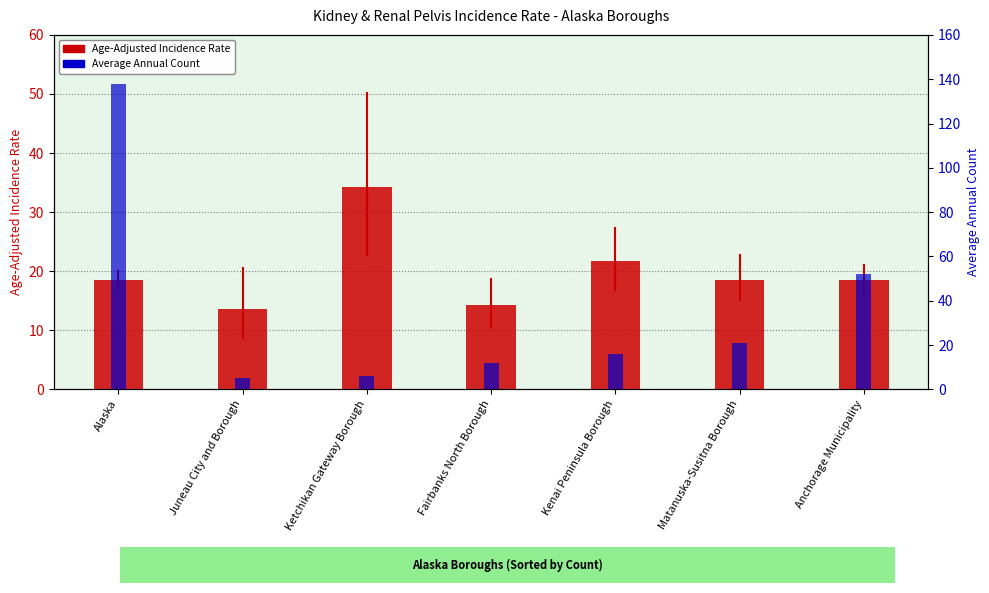

Which label corresponds to the smallest value in the chart?

Juneau City and Borough